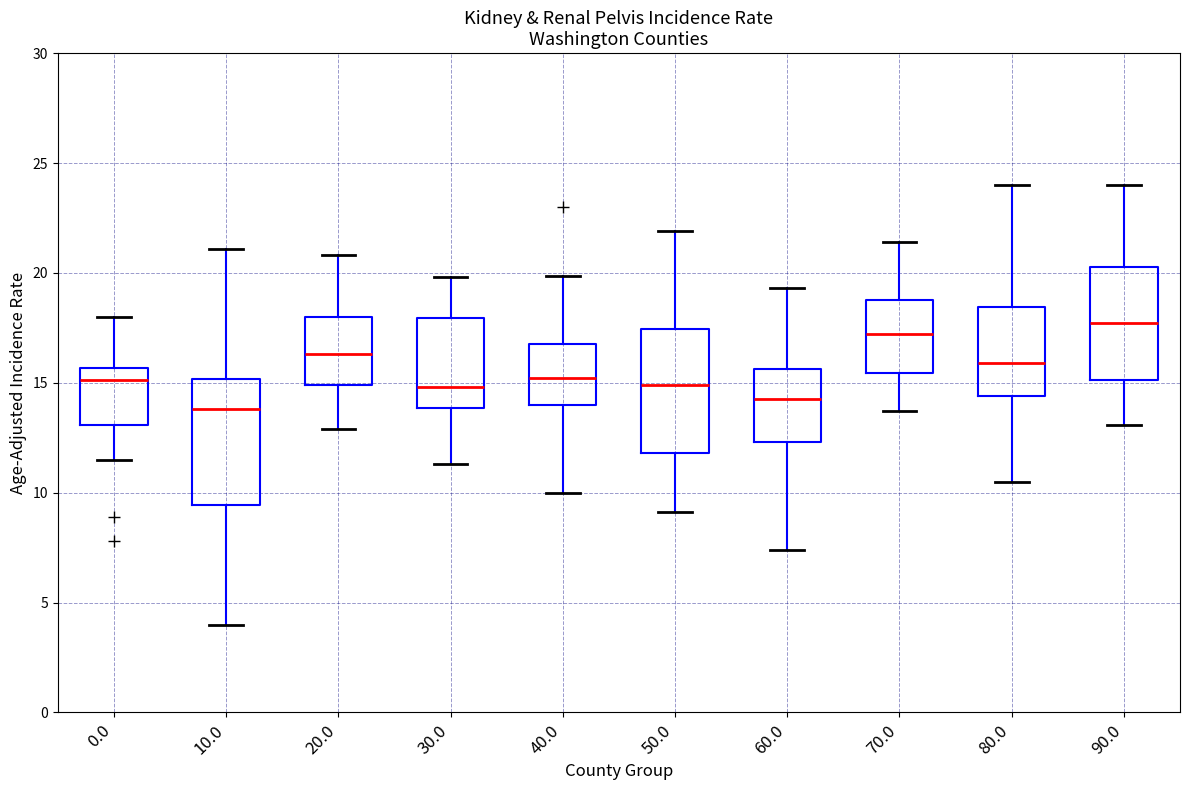

Reading left to right, transcribe this box plot: for each box, give where its median line is, the range the box spans, and where its two whiskers end, as read against the y-axis. The values are not printed on the chart, so give them approximately, as read against the axis.

0.0: median 15.0, box 13.0 to 15.5, whiskers 11.5 to 18.0
10.0: median 14.0, box 9.5 to 15.0, whiskers 4.0 to 21.0
20.0: median 16.5, box 15.0 to 18.0, whiskers 13.0 to 21.0
30.0: median 15.0, box 14.0 to 18.0, whiskers 11.5 to 20.0
40.0: median 15.0, box 14.0 to 17.0, whiskers 10.0 to 20.0
50.0: median 15.0, box 12.0 to 17.5, whiskers 9.0 to 22.0
60.0: median 14.5, box 12.5 to 15.5, whiskers 7.5 to 19.5
70.0: median 17.0, box 15.5 to 19.0, whiskers 13.5 to 21.5
80.0: median 16.0, box 14.5 to 18.5, whiskers 10.5 to 24.0
90.0: median 17.5, box 15.0 to 20.5, whiskers 13.0 to 24.0